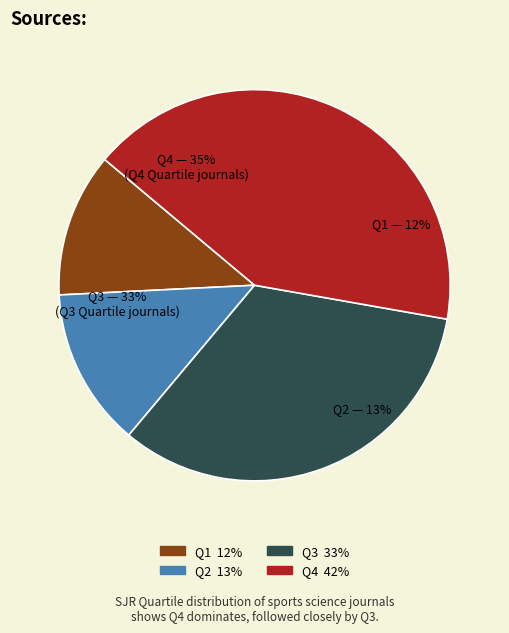

What is the smallest slice in the pie chart?

Q1